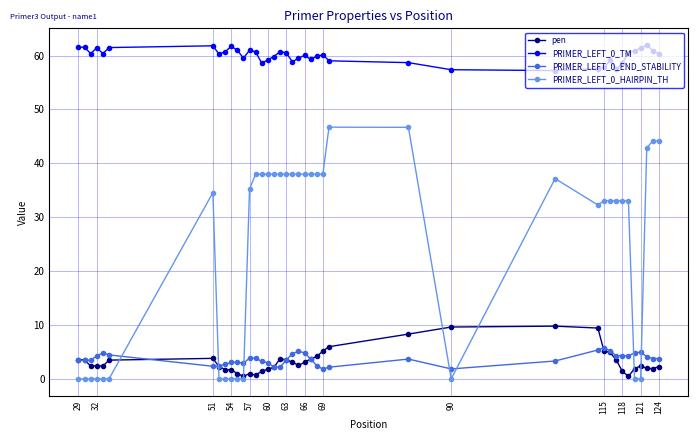

What is the value of the PRIMER_LEFT_0_TM point at the 35th from the left?

60.5